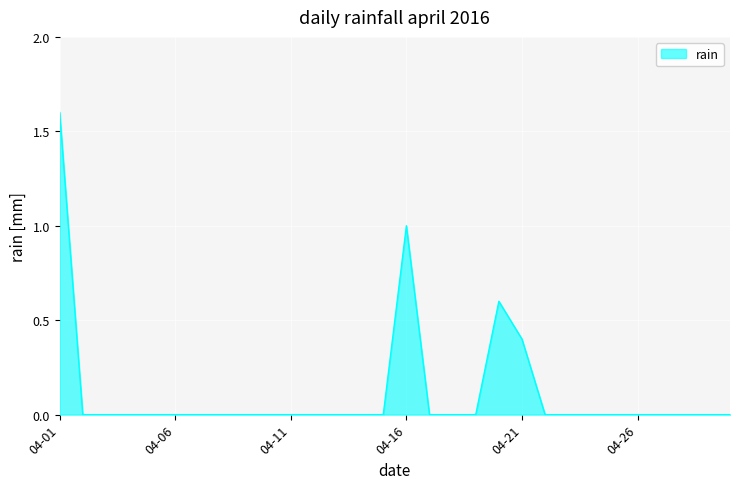

Reading left to right, what are all the values shown in this chart?

1.6	0.0	0.0	0.0	0.0	0.0	0.0	0.0	0.0	0.0	0.0	0.0	0.0	0.0	0.0	1.0	0.0	0.0	0.0	0.6	0.4	0.0	0.0	0.0	0.0	0.0	0.0	0.0	0.0	0.0